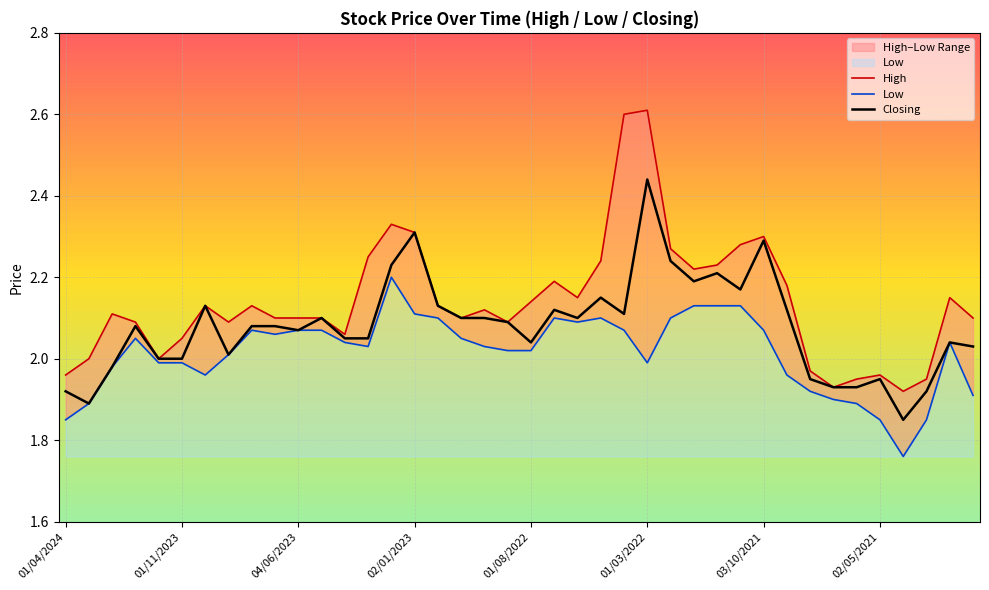

Which series changed the most between 9 and 33?

High